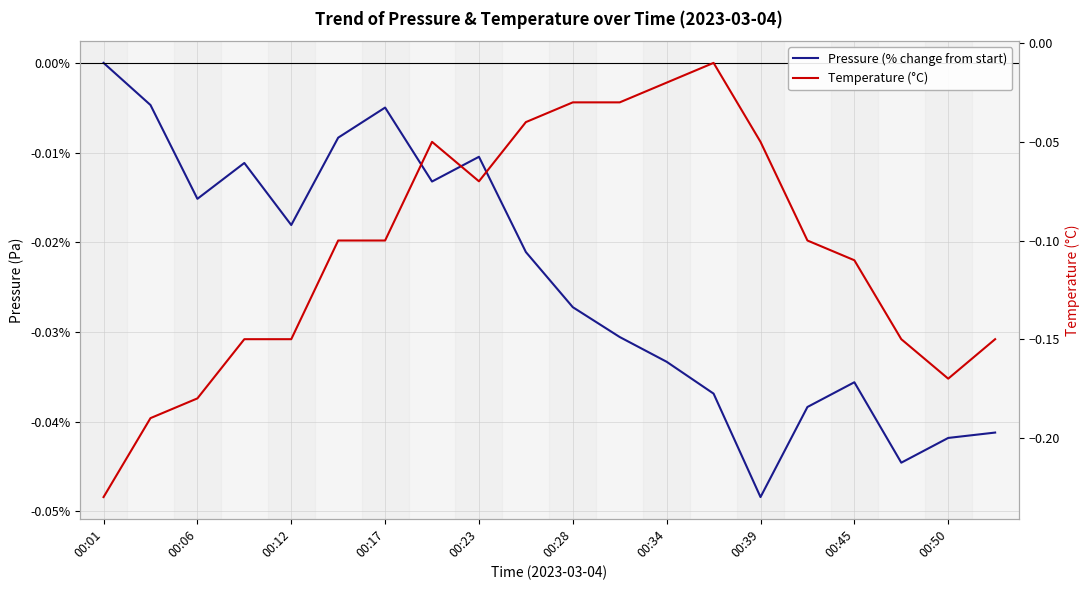

Is this an area chart (filled region under the line)?

No